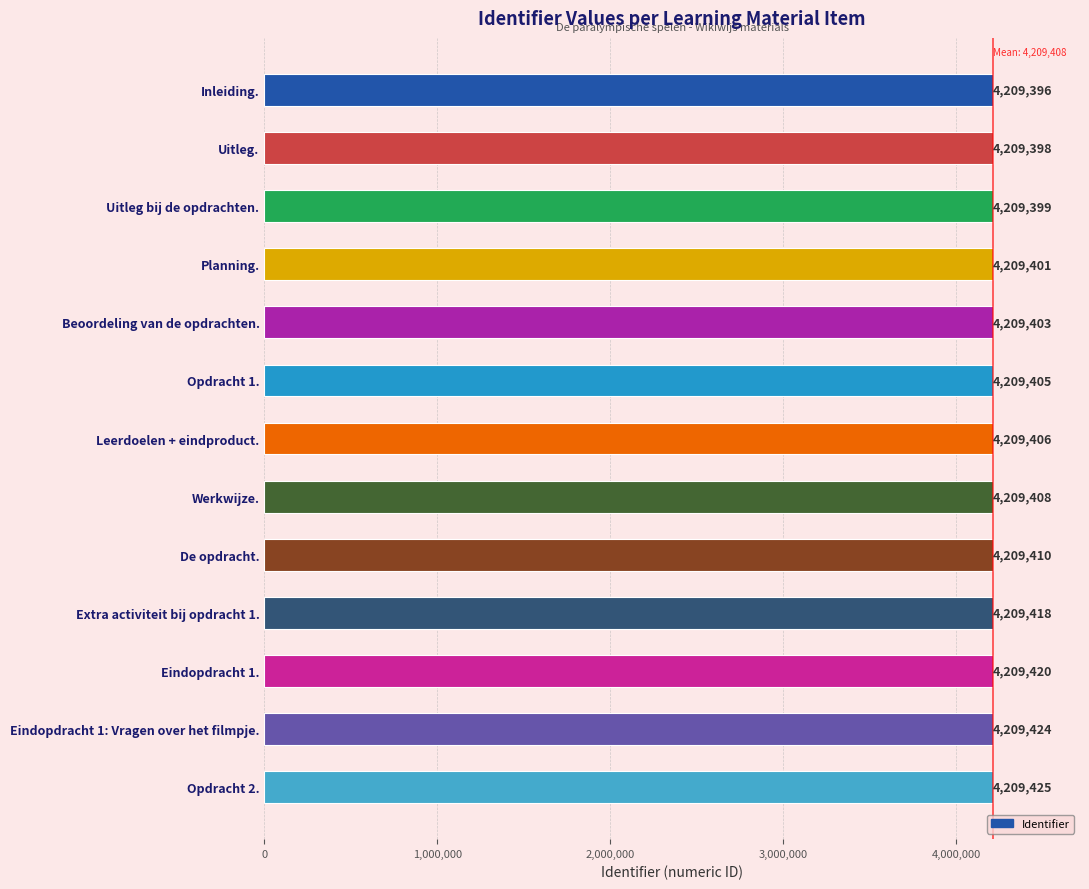

What is the difference between the maximum and minimum values?

29